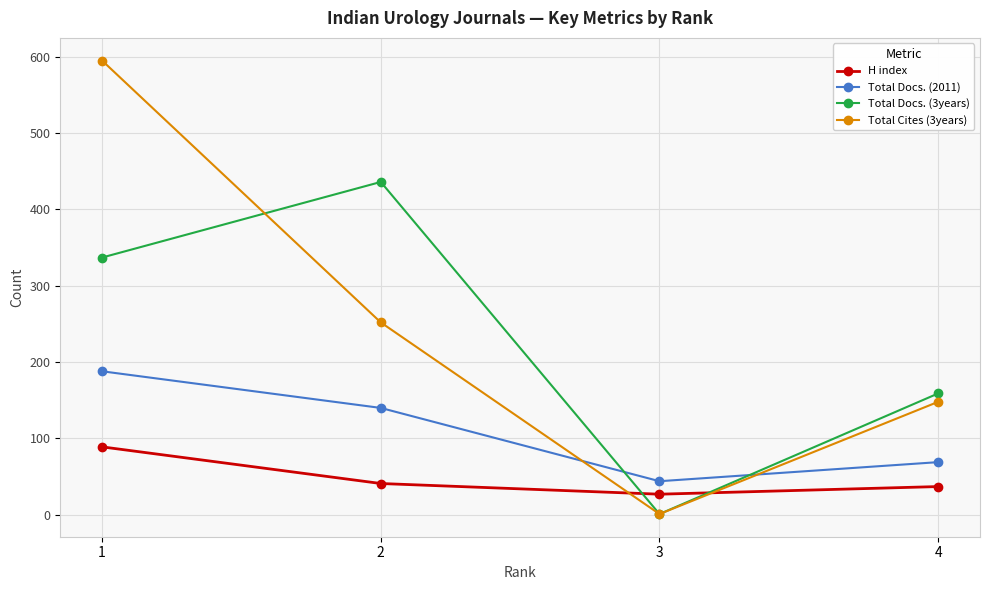

What is the average value of the Total Docs. (3years) series?

233